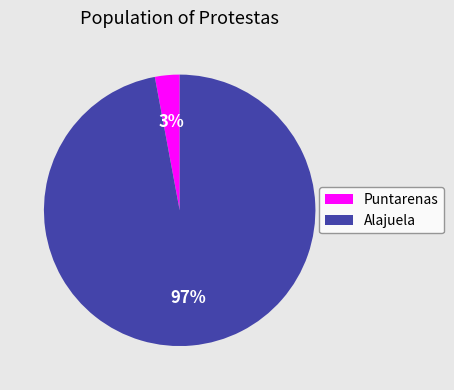

Combined, do Alajuela and Puntarenas account for over 50%?

Yes